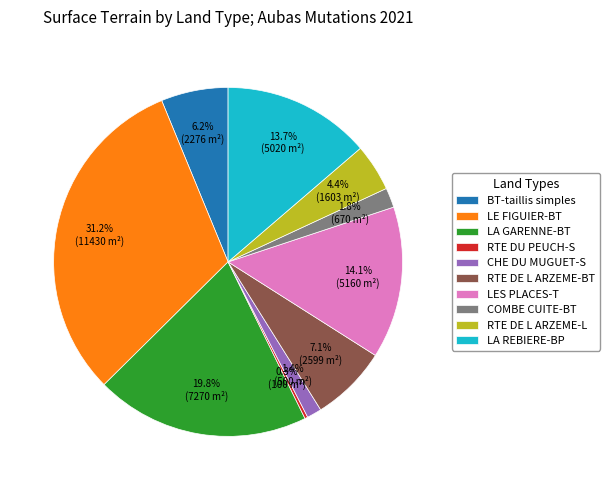

What percentage do COMBE CUITE-BT and LE FIGUIER-BT together represent?

33.0%